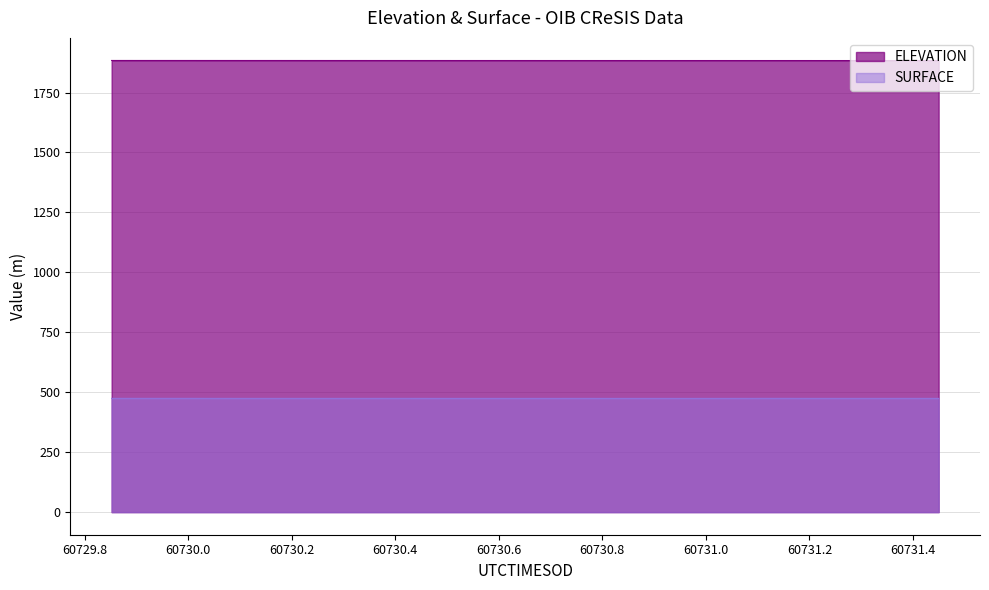

Rank the series by their maximum value, from highest to lowest.

ELEVATION, SURFACE